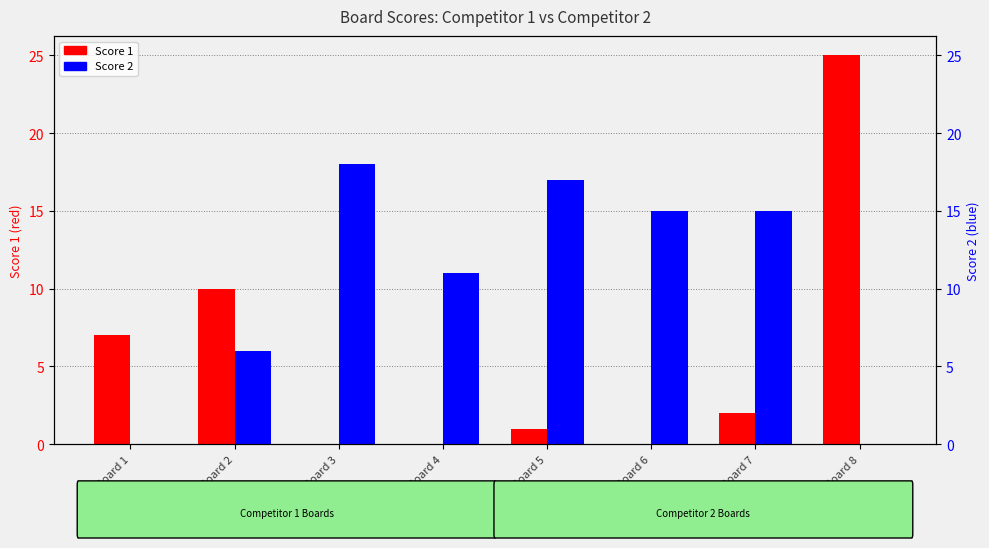

Which series has the widest spread of values?

Score 1